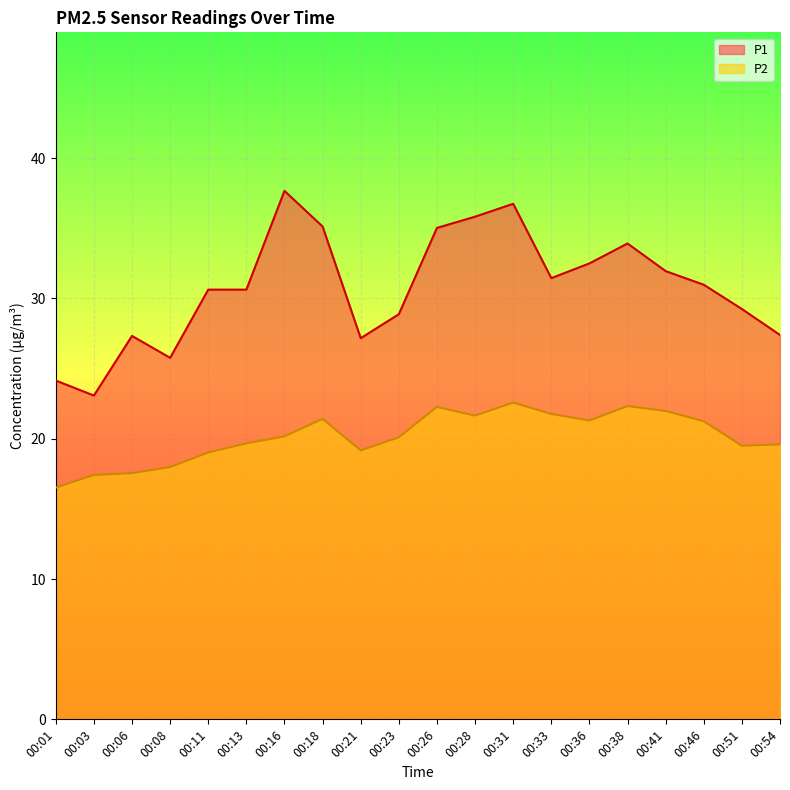

At how many categories does at least one series exceed 35?

5